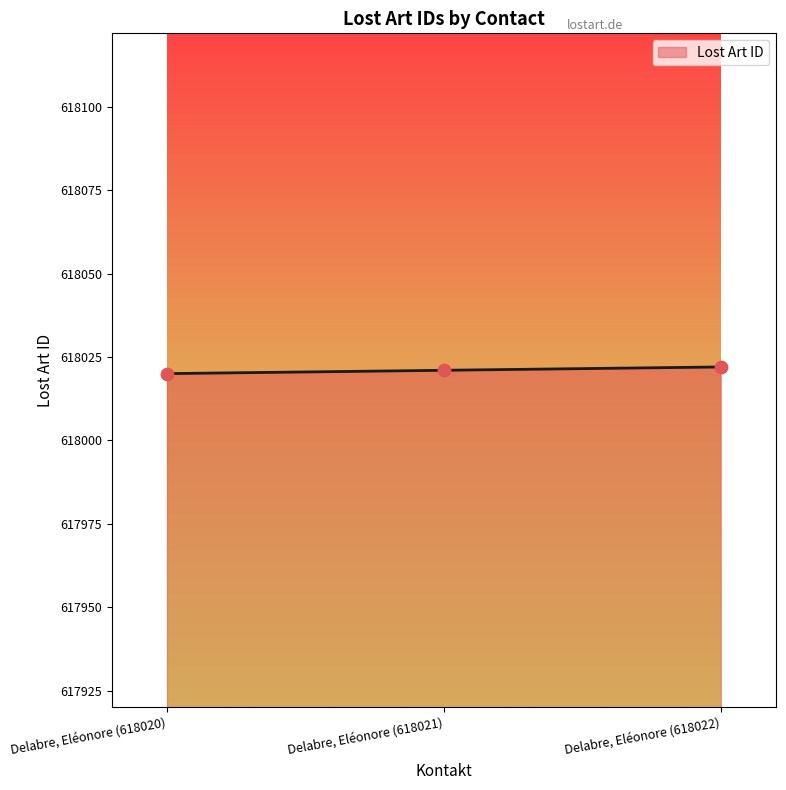

Approximately how many times larger is the value at Delabre, Eléonore (618020) compared to Delabre, Eléonore (618021)?

1.0